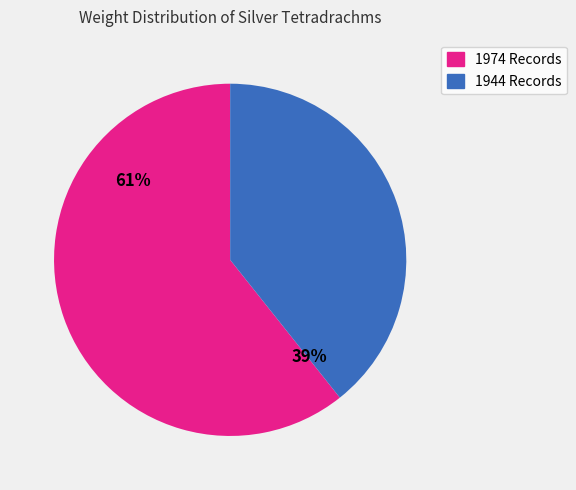

To the nearest percent, what is the average slice percentage?

50%